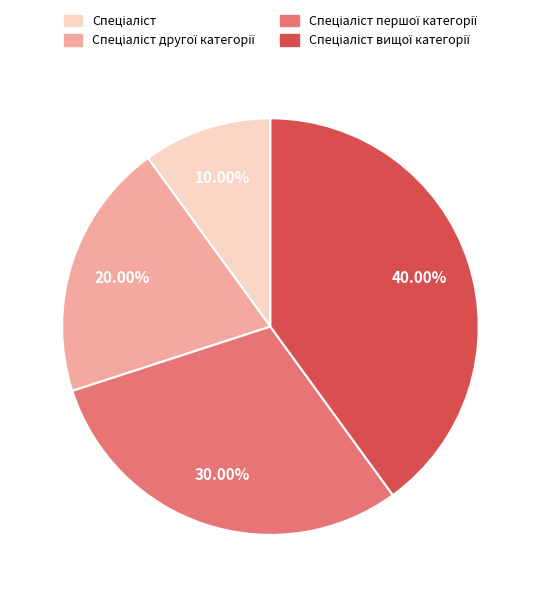

Is there any slice that represents more than half of the pie?

No